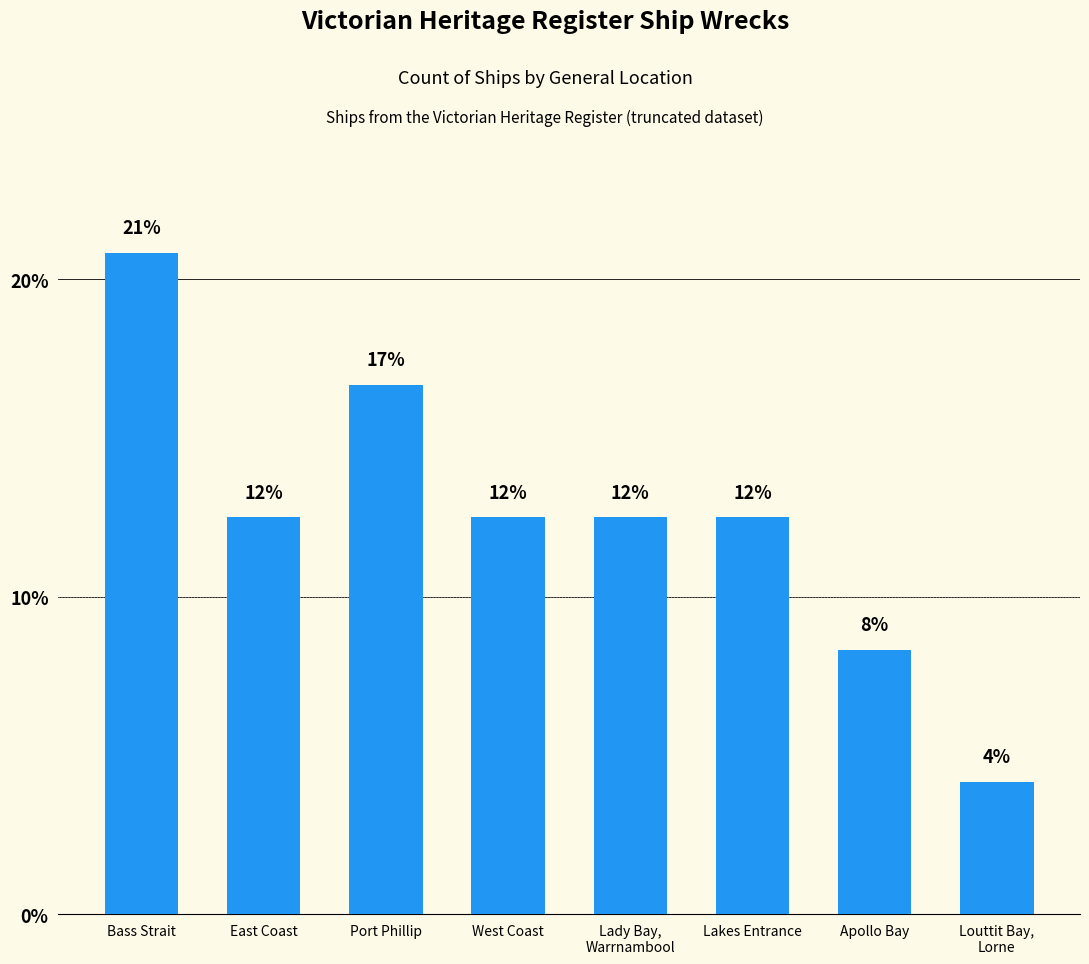

What is the change in value from Bass Strait to Louttit Bay,
Lorne?

-16.7